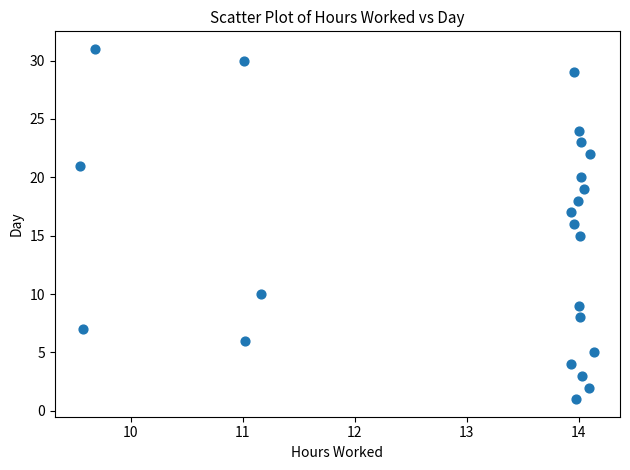

What is the range of Y values (max minus min)?

30